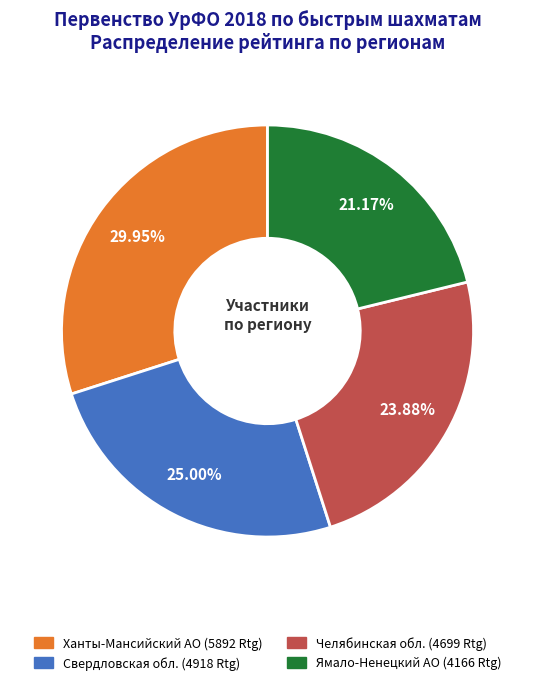

Is there a majority slice in this chart?

No